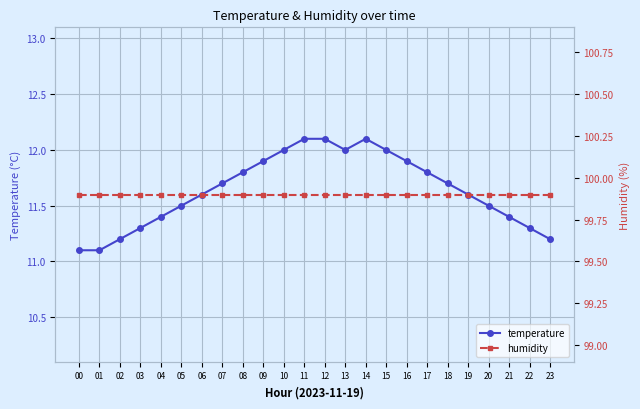

What are all the series names shown in the legend?

temperature, humidity